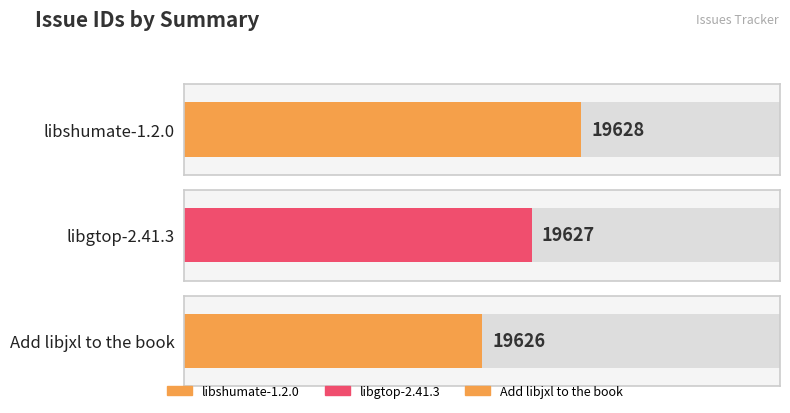

What is the label of the 3rd bar from the left?

Add libjxl to the book